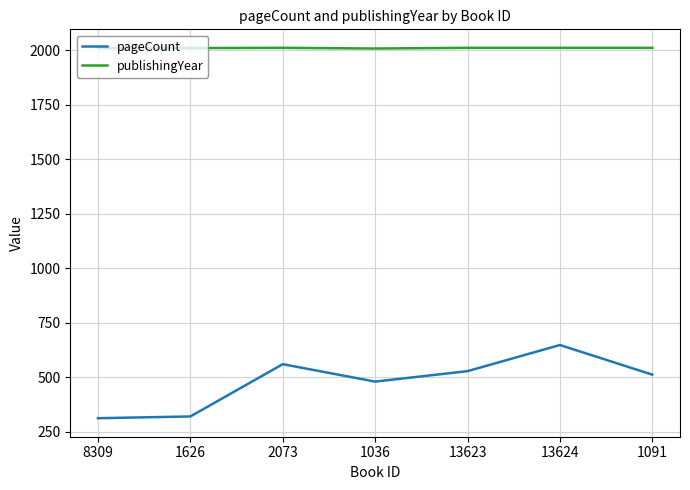

What value does the pageCount series have at 2073, to the nearest 10?

560